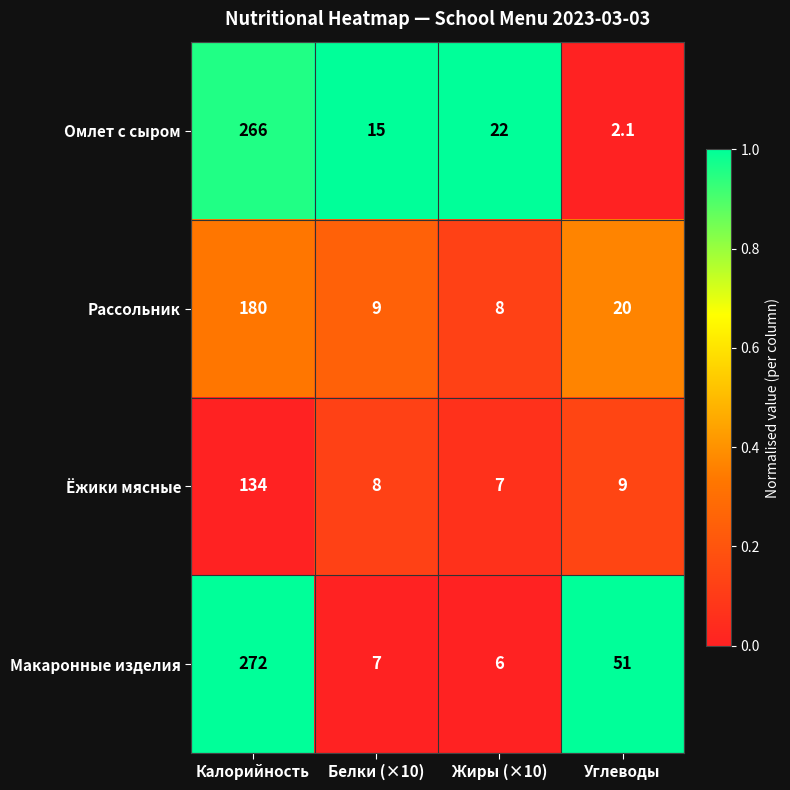

Which label corresponds to the smallest value in the chart?

Углеводы